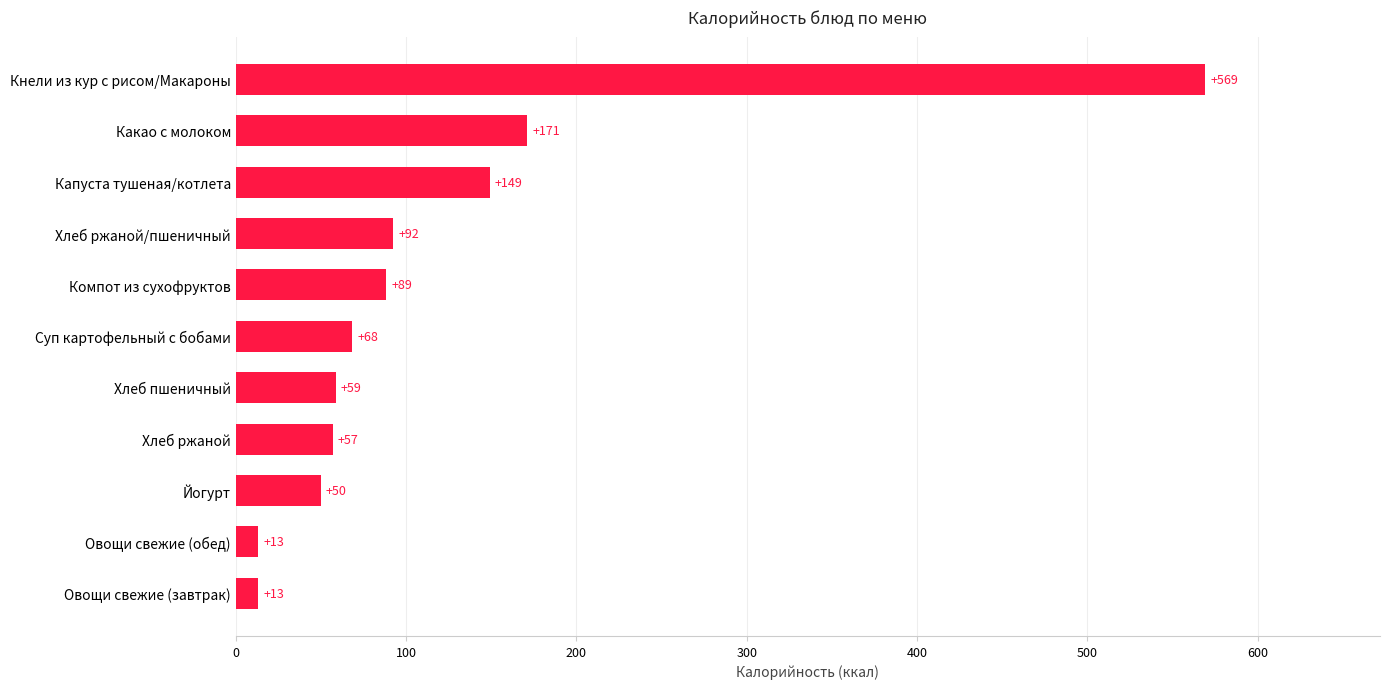

How many bars are there in total?

11